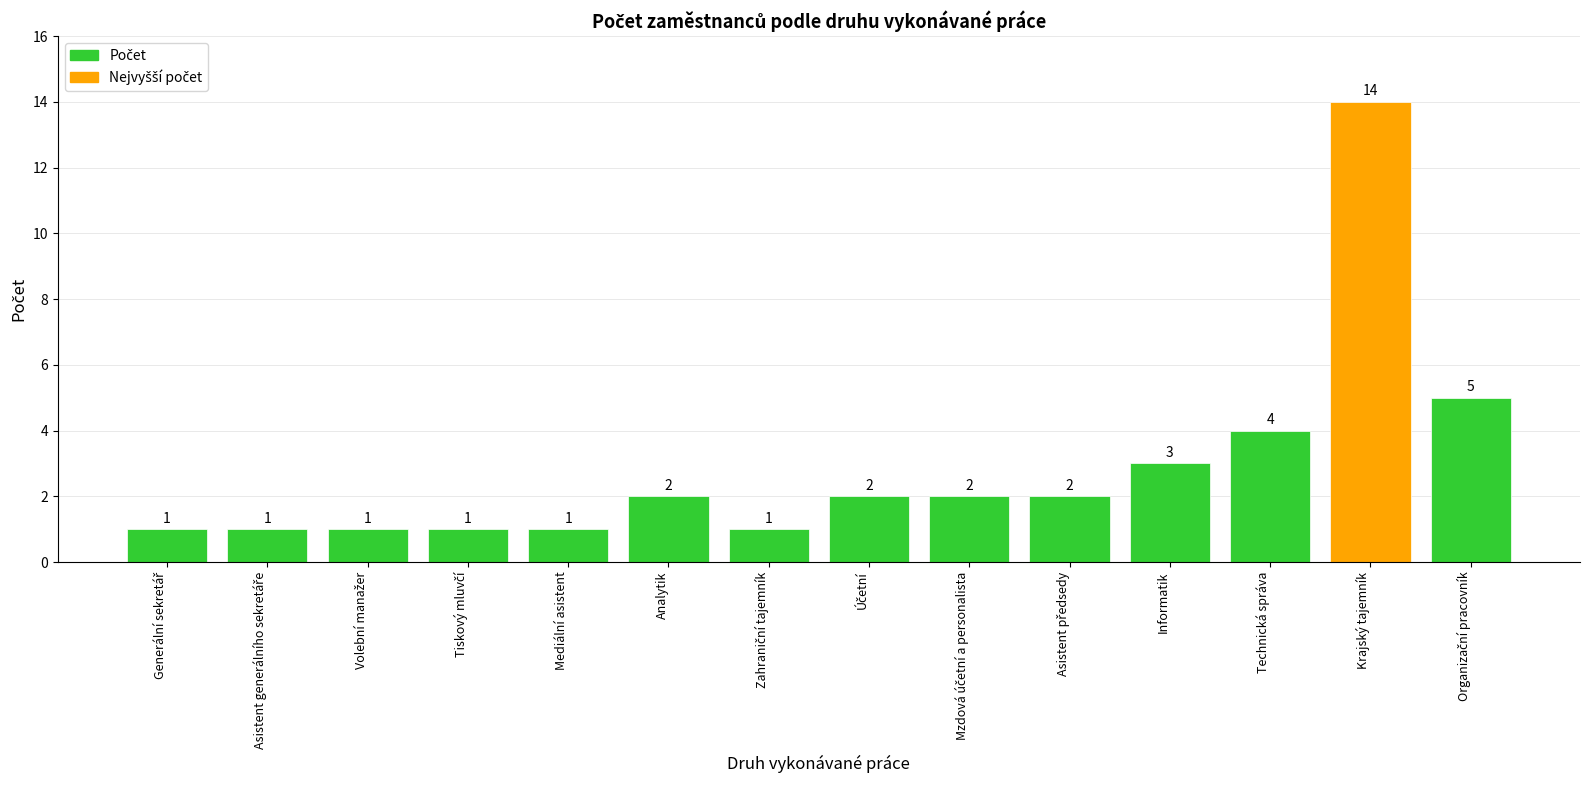

Reading left to right, list all the values displayed in this chart.

1	1	1	1	1	2	1	2	2	2	3	4	14	5